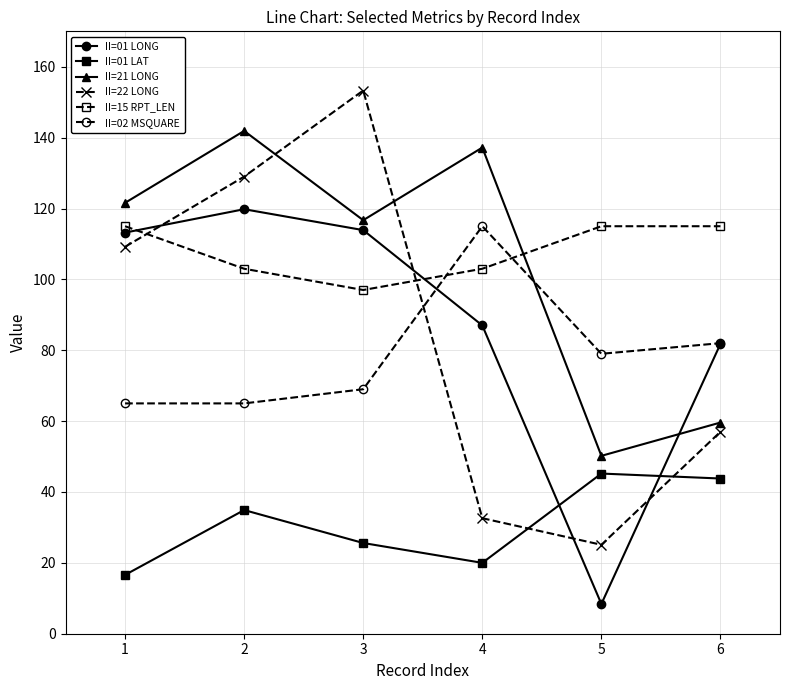

What is the average value of the II=21 LONG series?

104.5